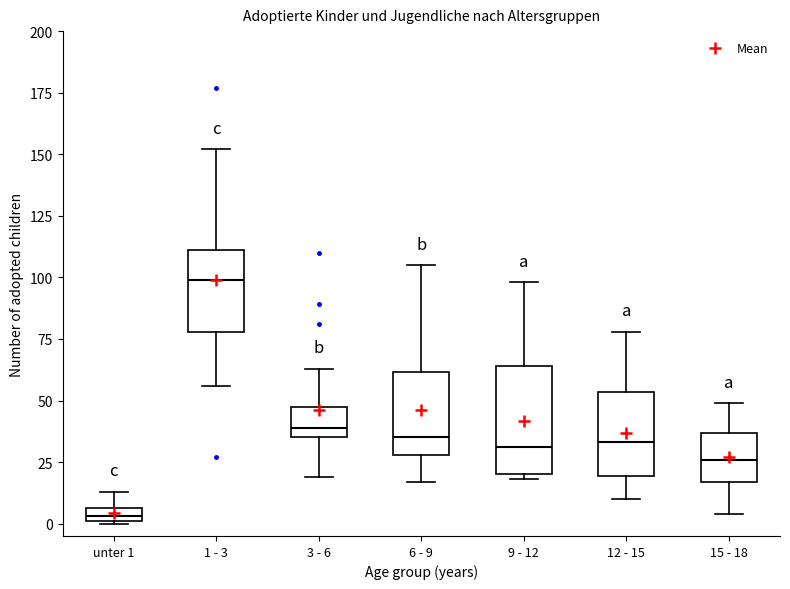

Which box is the tallest, from its lower edge to its upper edge?

9 - 12